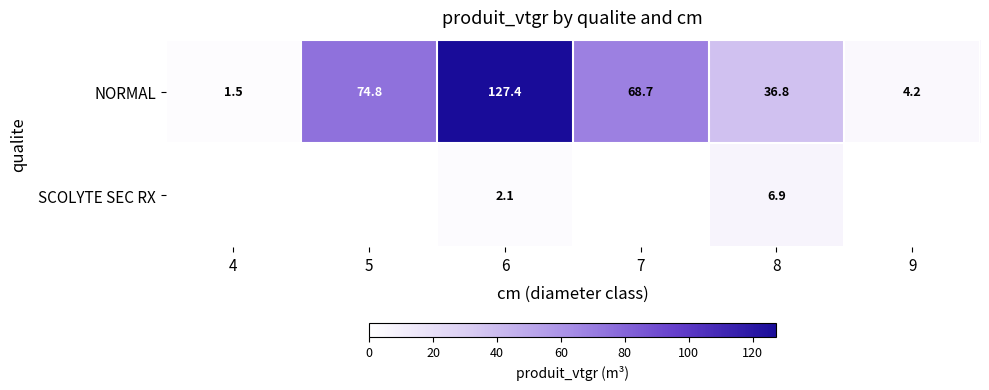

At which category is the sum across all series the highest?

6